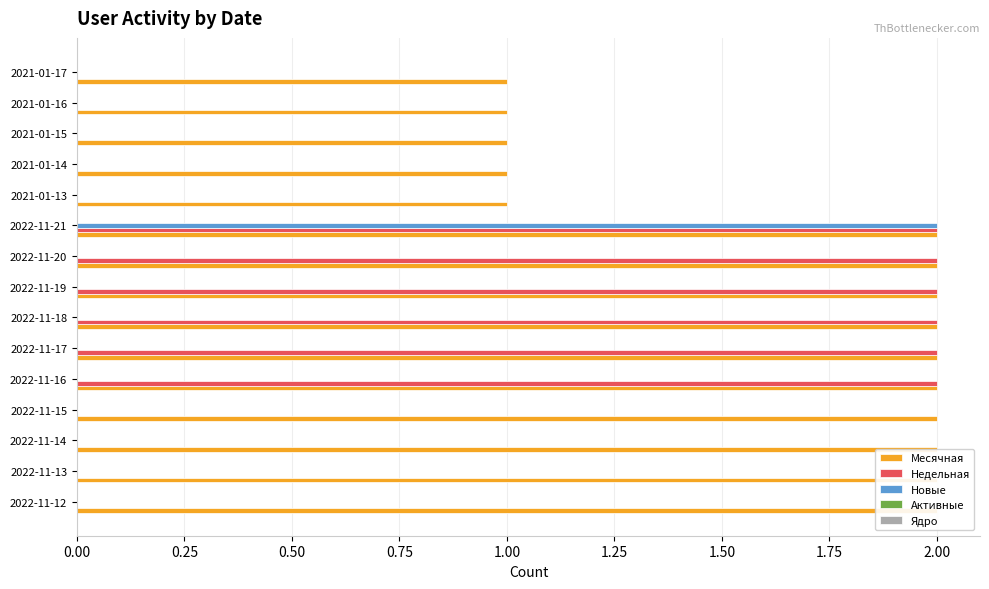

How many series are shown in this chart?

5